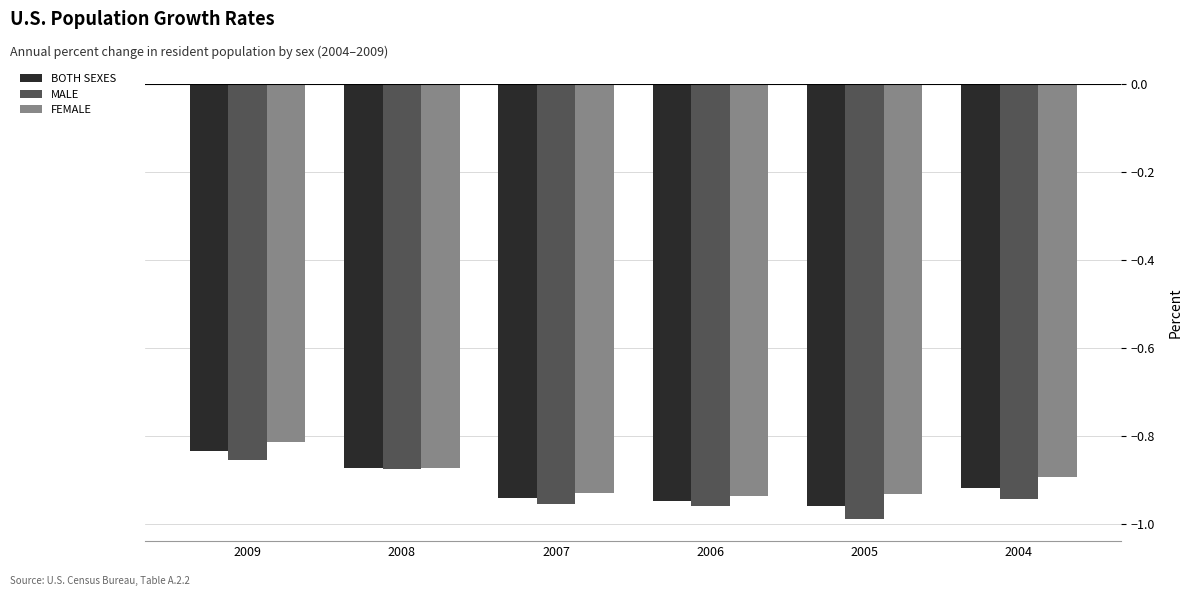

True or false: MALE has a value of -0.9 at 2004.

True